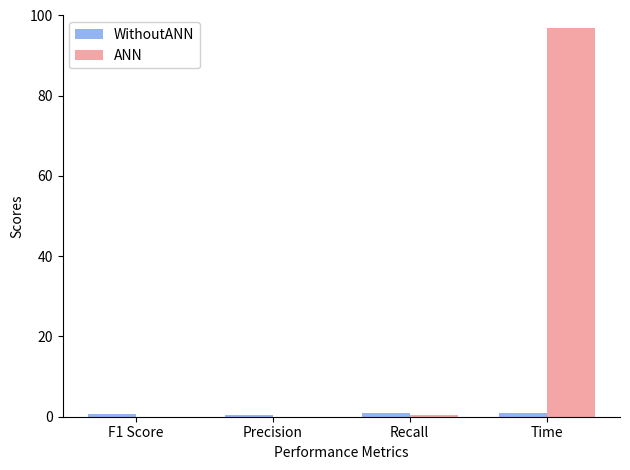

Which series has the largest total across all categories?

ANN